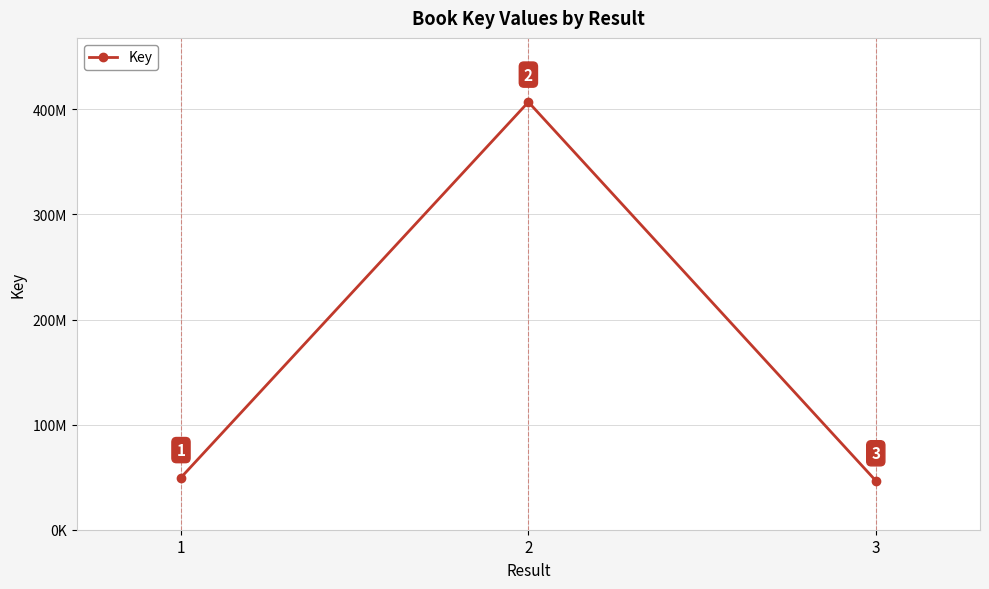

What value does the data have at 1, to the nearest 100?

49666600